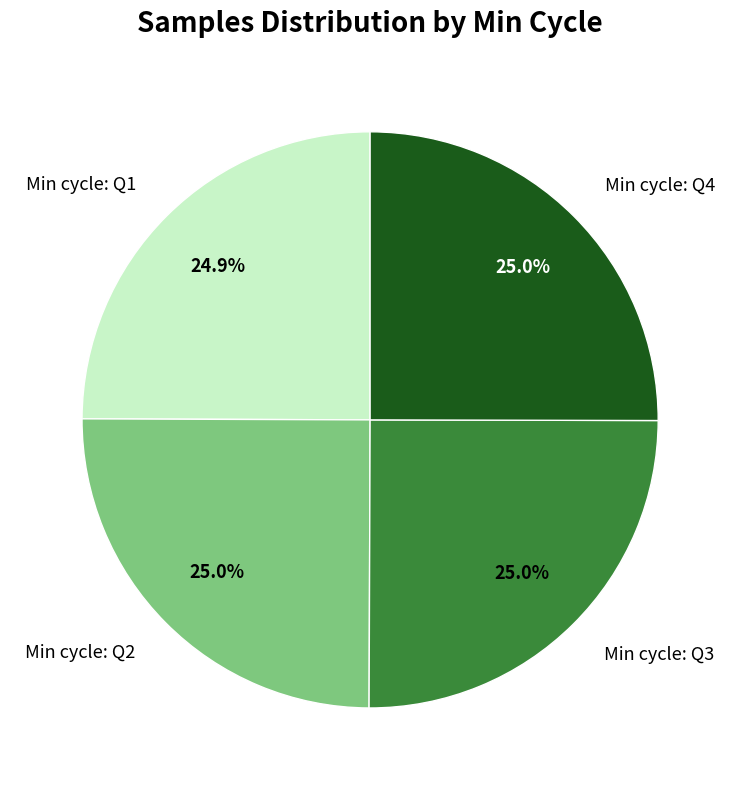

How many segments does this pie chart have?

4